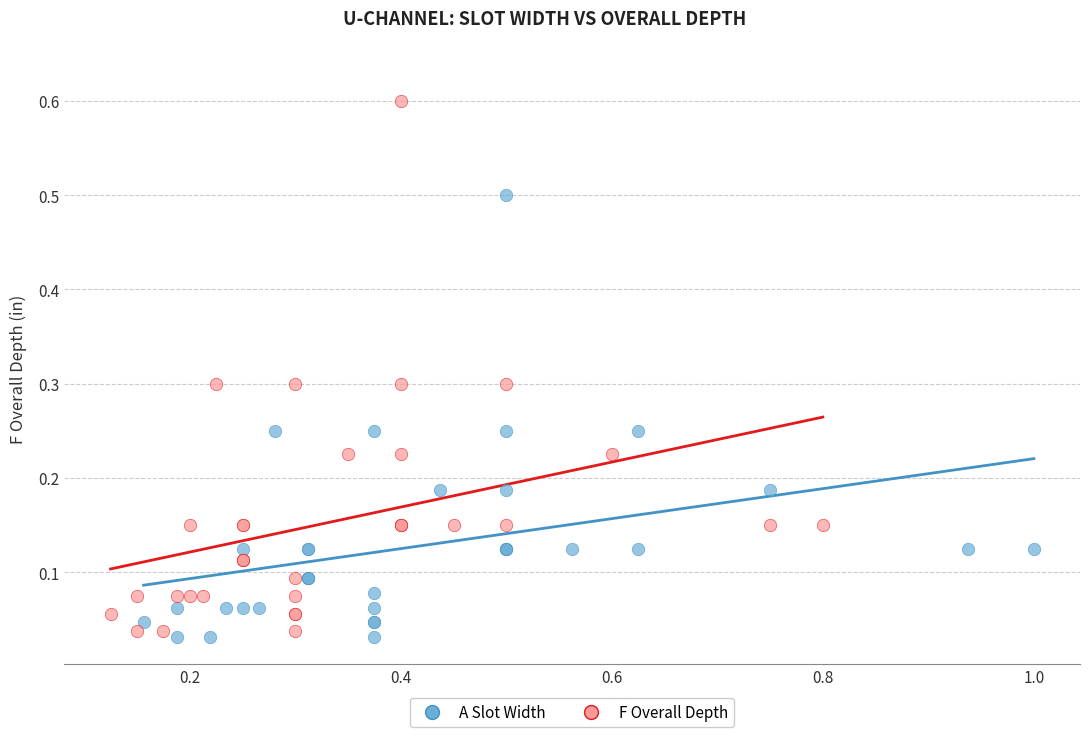

What are all the series names shown in the legend?

A Slot Width, F Overall Depth